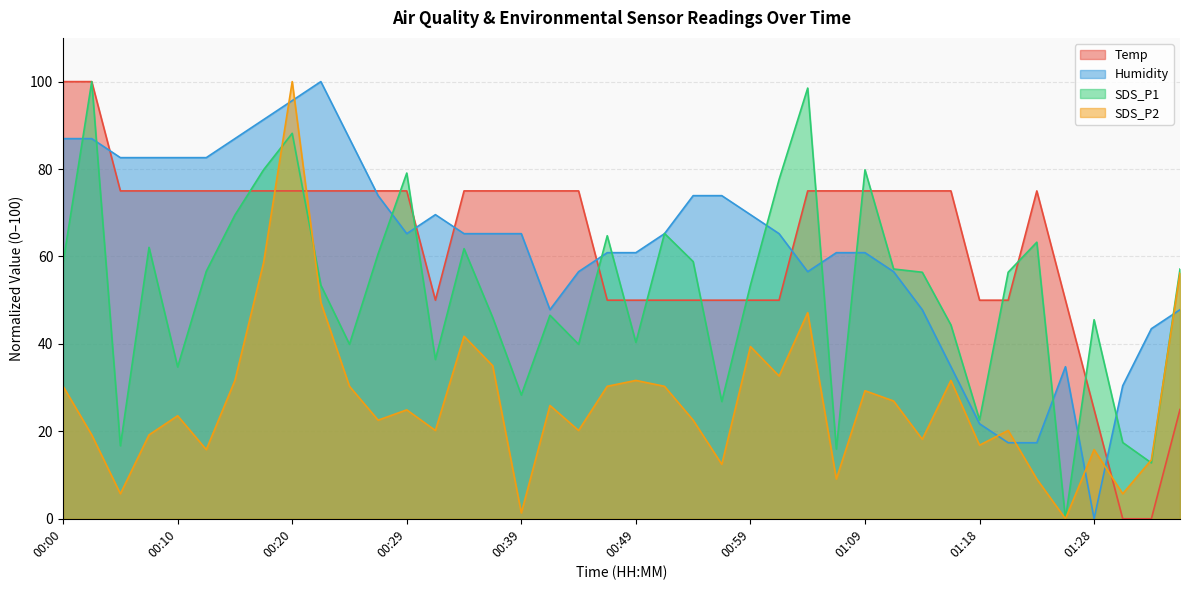

What is the average value of the SDS_P2 series?

26.9